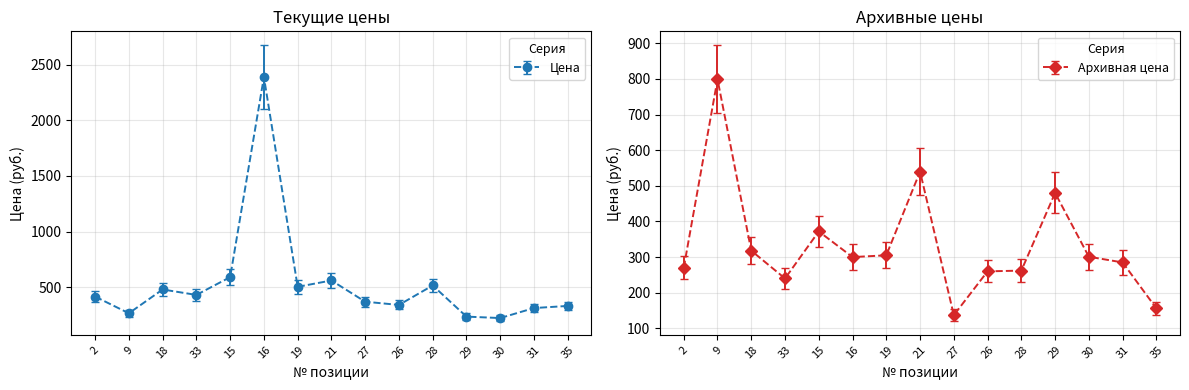

What is the sum of all Цена values?

7956